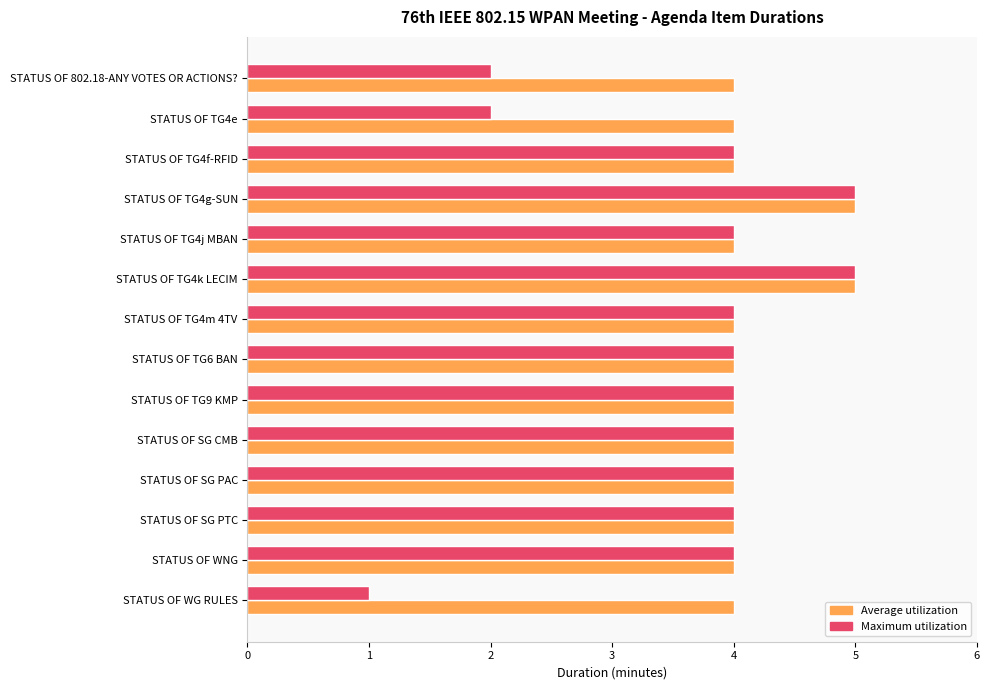

How many categories are shown in the chart?

14